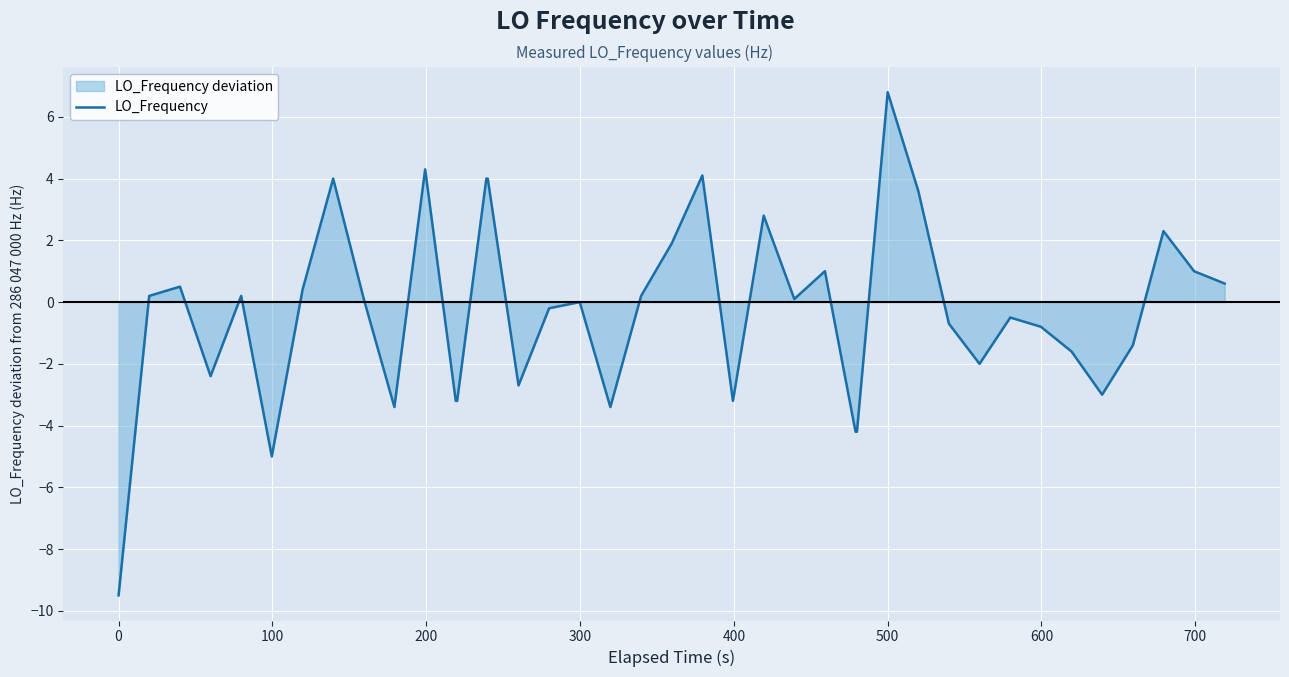

Reading left to right, transcribe all the data shown in this chart.

-9.5	0.2	0.5	-2.4	0.2	-5.0	0.4	4.0	0.1	-3.4	4.3	-3.2	-3.2	4.0	4.0	-2.7	-0.2	0.0	-3.4	0.2	1.9	4.1	-3.2	2.8	0.1	1.0	-4.2	-4.2	6.8	3.6	-0.7	-2.0	-0.5	-0.8	-1.6	-3.0	-1.4	2.3	1.0	0.6